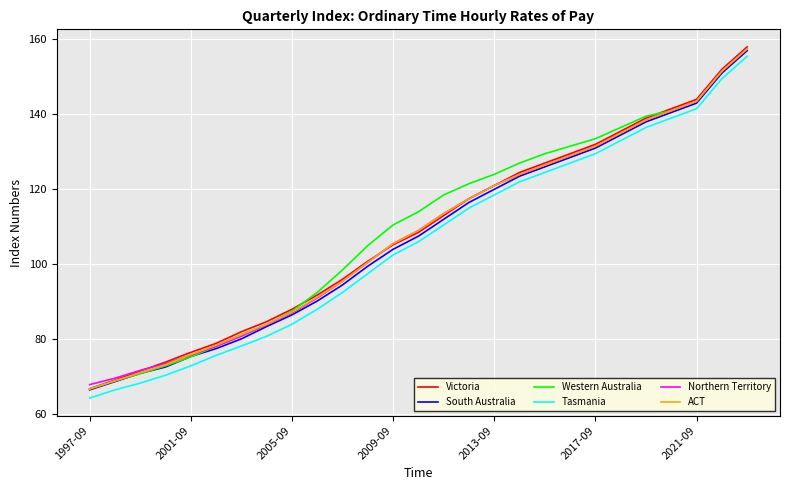

What is the lowest value of the South Australia series?

66.5